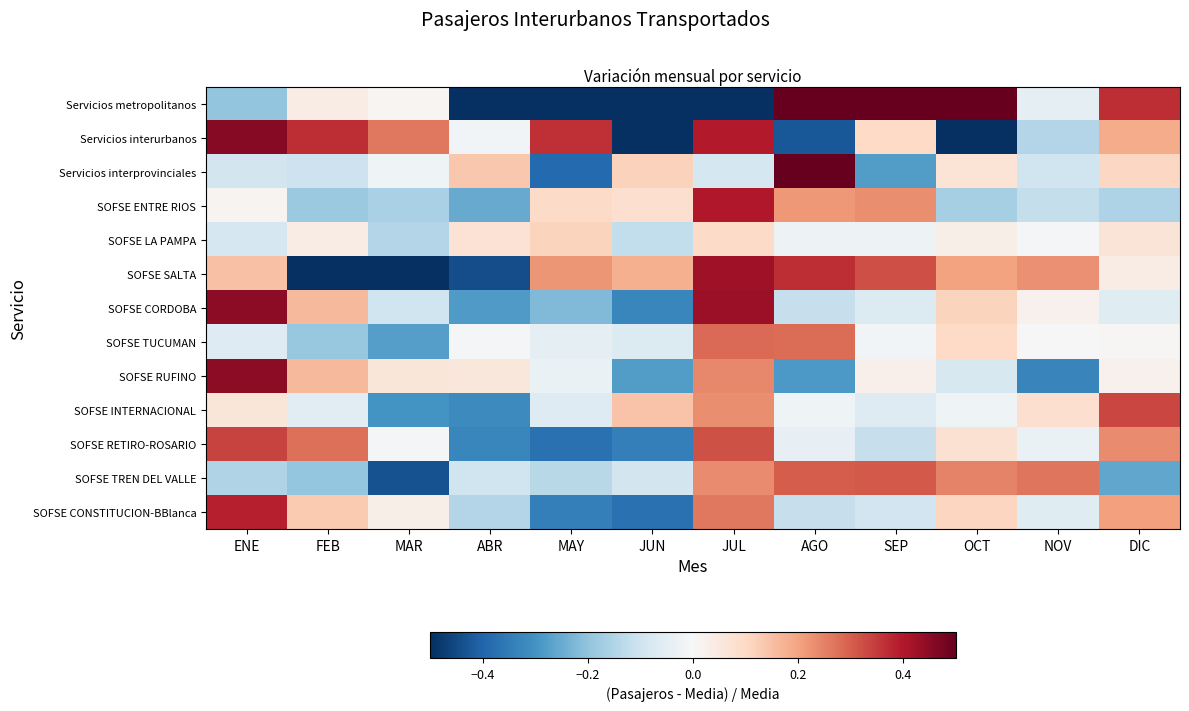

Which series has the widest spread of values?

Servicios metropolitanos